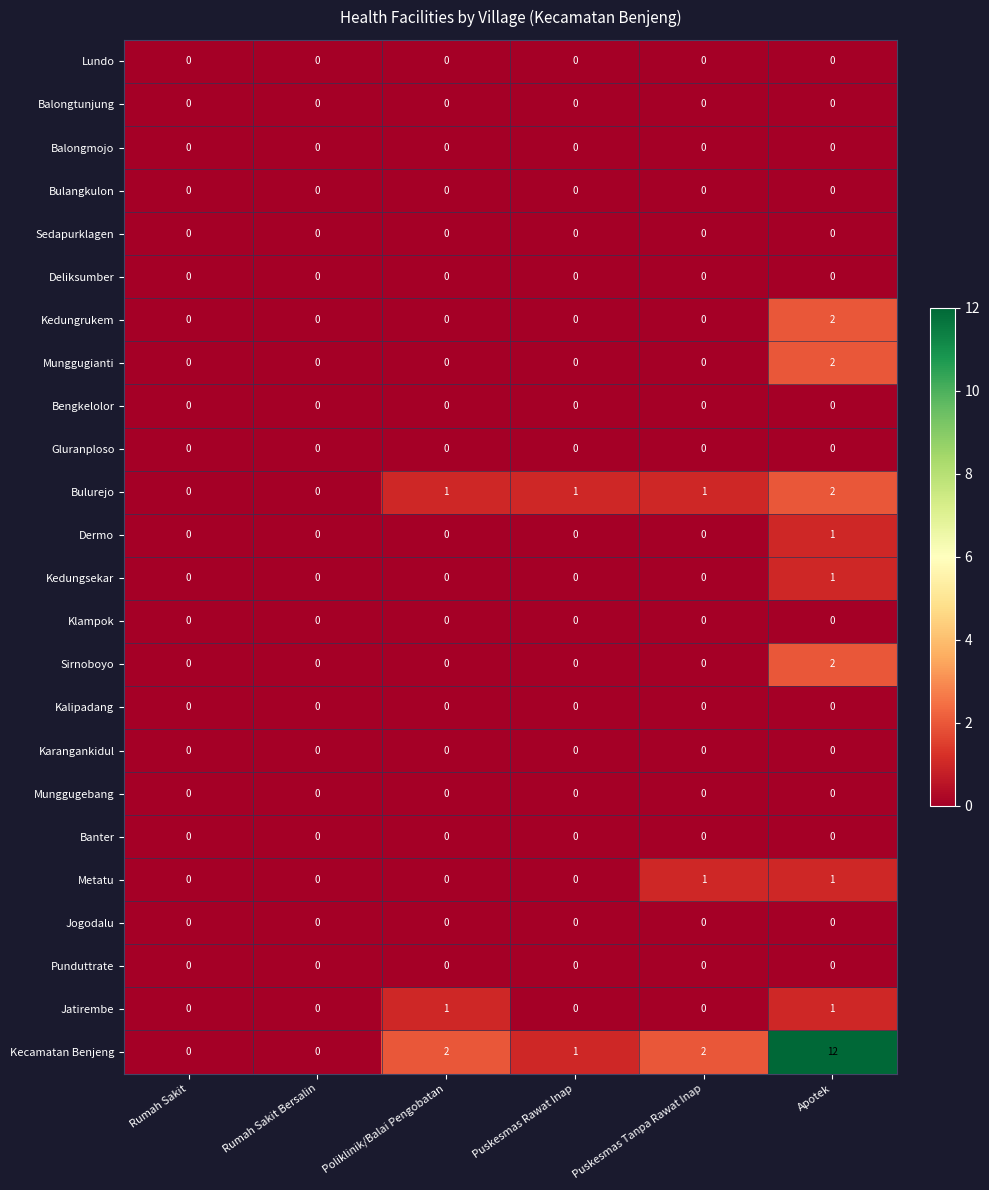

True or false: Sirnoboyo has a value of 1 at Poliklinik/Balai Pengobatan.

False